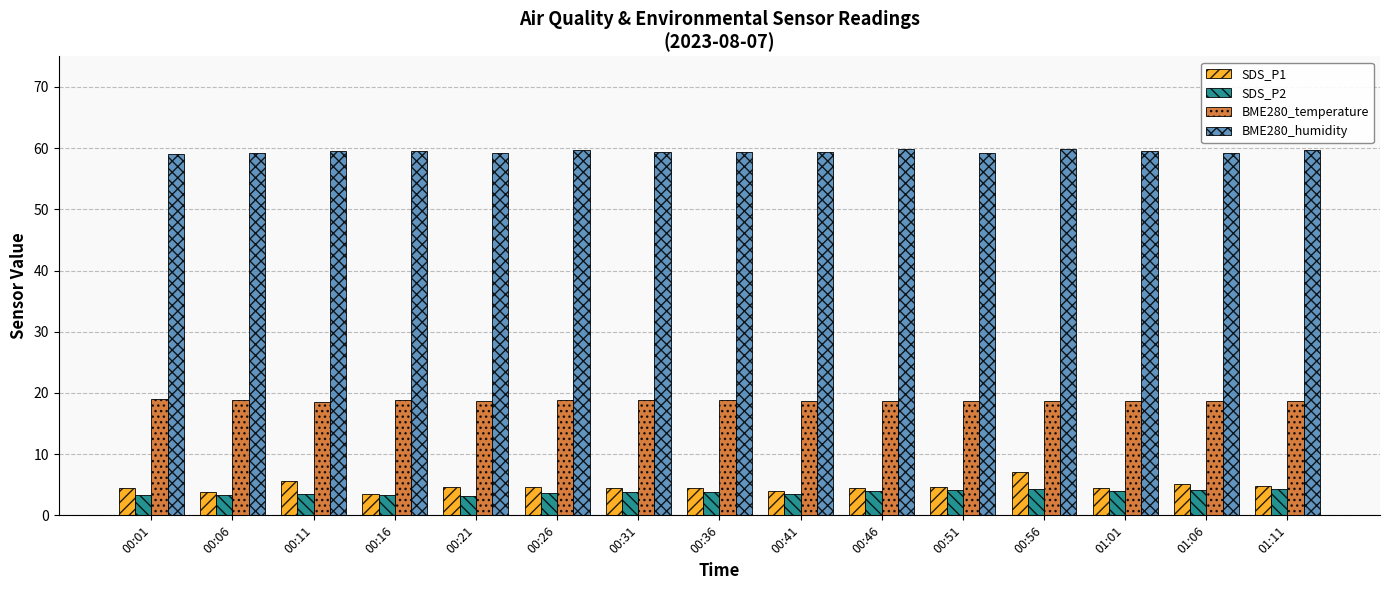

What is the average value of the SDS_P1 series?

4.7